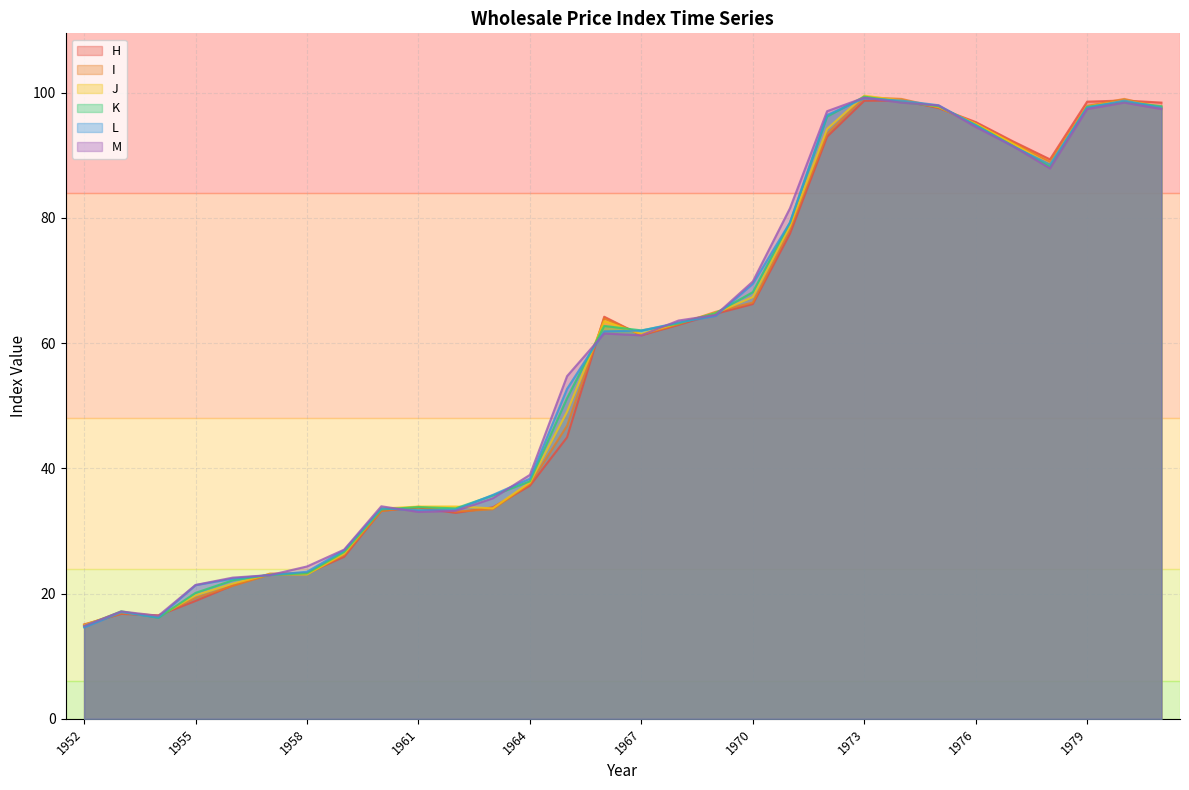

At how many categories does at least one series exceed 30?

22